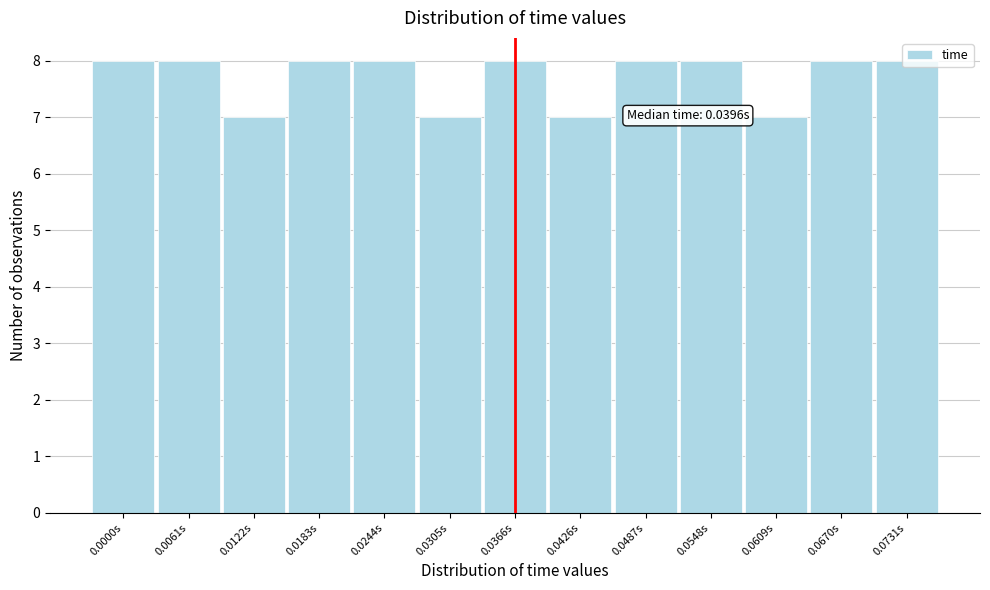

What is the greatest value displayed?

8